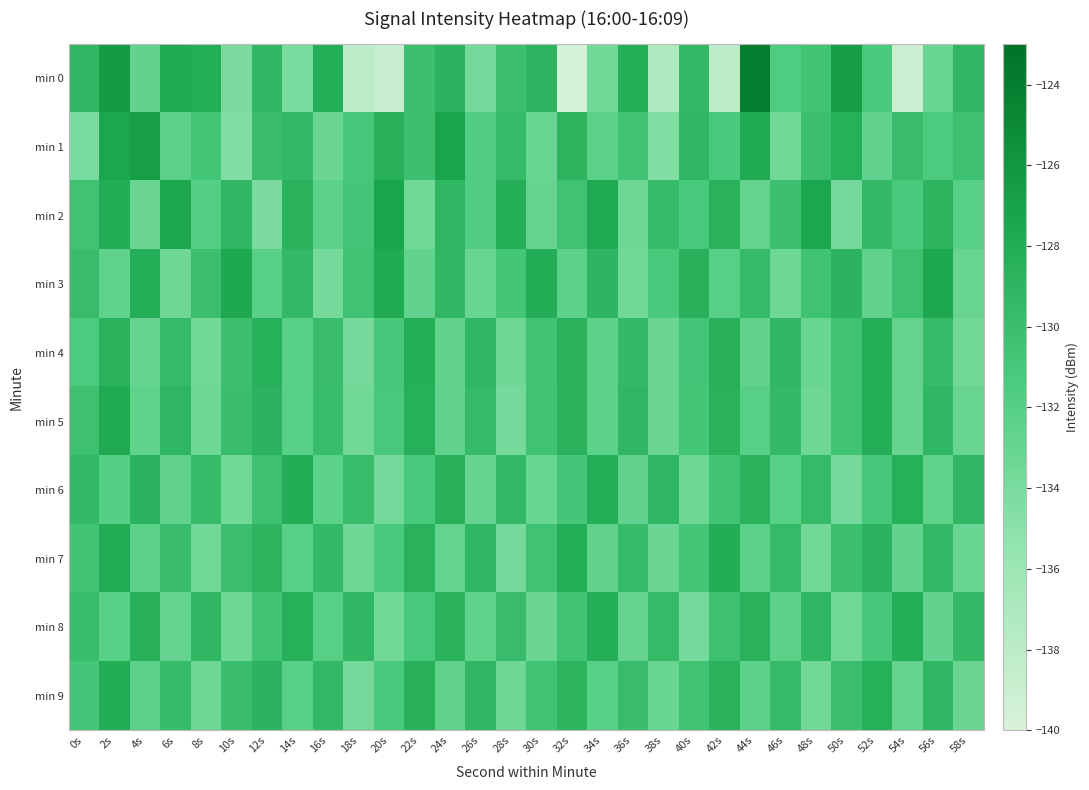

Reading left to right, extract all data points from this chart.

min 0: 0s=-129.2	2s=-126.5	4s=-132.7	6s=-127.8	8s=-128.3	10s=-134.1	12s=-129.3	14s=-134.0	16s=-128.3	18s=-138.1	20s=-138.8	22s=-130.2	24s=-128.8	26s=-133.8	28s=-130.1	30s=-129.0	32s=-139.8	34s=-133.6	36s=-128.3	38s=-137.3	40s=-129.5	42s=-138.2	44s=-124.0	46s=-131.6	48s=-130.7	50s=-126.7	52s=-131.3	54s=-139.0	56s=-133.1	58s=-129.3
min 1: 0s=-134.1	2s=-127.4	4s=-126.8	6s=-132.5	8s=-130.9	10s=-134.4	12s=-129.9	14s=-129.4	16s=-133.2	18s=-131.0	20s=-128.5	22s=-130.2	24s=-127.3	26s=-131.8	28s=-129.6	30s=-133.1	32s=-128.9	34s=-132.4	36s=-130.7	38s=-134.5	40s=-129.2	42s=-131.3	44s=-127.8	46s=-133.6	48s=-130.1	50s=-128.4	52s=-132.7	54s=-129.8	56s=-131.5	58s=-130.3
min 2: 0s=-130.5	2s=-128.1	4s=-133.2	6s=-127.5	8s=-131.9	10s=-129.3	12s=-134.1	14s=-128.7	16s=-132.3	18s=-130.8	20s=-127.2	22s=-133.5	24s=-129.1	26s=-131.7	28s=-128.3	30s=-132.9	32s=-130.4	34s=-127.8	36s=-133.3	38s=-129.7	40s=-131.1	42s=-128.6	44s=-132.8	46s=-130.2	48s=-127.4	50s=-133.7	52s=-129.5	54s=-131.3	56s=-128.9	58s=-132.1
min 3: 0s=-129.8	2s=-132.5	4s=-128.2	6s=-133.4	8s=-130.1	10s=-127.7	12s=-132.2	14s=-129.4	16s=-133.8	18s=-130.6	20s=-127.9	22s=-132.7	24s=-129.3	26s=-133.1	28s=-130.9	30s=-128.1	32s=-132.4	34s=-129.0	36s=-133.6	38s=-131.2	40s=-128.5	42s=-132.1	44s=-129.7	46s=-133.3	48s=-130.5	50s=-128.8	52s=-132.6	54s=-130.3	56s=-127.6	58s=-133.0
min 4: 0s=-131.4	2s=-128.7	4s=-132.9	6s=-129.6	8s=-133.5	10s=-130.2	12s=-128.4	14s=-132.1	16s=-129.8	18s=-133.7	20s=-131.0	22s=-128.3	24s=-132.6	26s=-129.2	28s=-133.4	30s=-130.7	32s=-128.6	34s=-132.3	36s=-129.5	38s=-133.2	40s=-130.8	42s=-128.5	44s=-132.7	46s=-129.3	48s=-133.1	50s=-130.4	52s=-128.2	54s=-132.8	56s=-129.7	58s=-133.6
min 5: 0s=-130.3	2s=-127.9	4s=-132.5	6s=-129.1	8s=-133.3	10s=-130.0	12s=-128.8	14s=-132.2	16s=-129.9	18s=-133.6	20s=-131.1	22s=-128.4	24s=-132.7	26s=-129.6	28s=-133.8	30s=-130.5	32s=-128.7	34s=-132.4	36s=-129.3	38s=-133.2	40s=-130.9	42s=-128.6	44s=-132.1	46s=-129.5	48s=-133.4	50s=-130.6	52s=-128.3	54s=-132.9	56s=-129.2	58s=-133.0
min 6: 0s=-129.5	2s=-132.0	4s=-128.8	6s=-132.6	8s=-129.7	10s=-133.5	12s=-130.3	14s=-128.1	16s=-132.4	18s=-129.9	20s=-133.7	22s=-131.2	24s=-128.5	26s=-132.9	28s=-129.4	30s=-133.1	32s=-130.8	34s=-128.2	36s=-132.7	38s=-129.1	40s=-133.3	42s=-130.6	44s=-128.7	46s=-132.2	48s=-129.6	50s=-133.8	52s=-131.0	54s=-128.4	56s=-132.5	58s=-129.3
min 7: 0s=-130.7	2s=-128.0	4s=-132.3	6s=-129.8	8s=-133.6	10s=-130.1	12s=-128.9	14s=-132.1	16s=-129.5	18s=-133.4	20s=-131.3	22s=-128.6	24s=-132.8	26s=-129.2	28s=-133.7	30s=-130.4	32s=-128.3	34s=-132.6	36s=-129.7	38s=-133.2	40s=-130.9	42s=-128.1	44s=-132.4	46s=-129.6	48s=-133.5	50s=-130.2	52s=-128.8	54s=-132.7	56s=-129.4	58s=-133.1
min 8: 0s=-129.9	2s=-132.2	4s=-128.5	6s=-132.8	8s=-129.1	10s=-133.4	12s=-130.7	14s=-128.4	16s=-132.1	18s=-129.3	20s=-133.6	22s=-131.1	24s=-128.7	26s=-132.5	28s=-129.8	30s=-133.2	32s=-130.5	34s=-128.2	36s=-132.9	38s=-129.6	40s=-133.8	42s=-130.3	44s=-128.6	46s=-132.3	48s=-129.2	50s=-133.5	52s=-131.0	54s=-128.3	56s=-132.7	58s=-129.5
min 9: 0s=-130.8	2s=-128.1	4s=-132.4	6s=-129.7	8s=-133.3	10s=-130.0	12s=-128.8	14s=-132.2	16s=-129.4	18s=-133.7	20s=-131.2	22s=-128.5	24s=-132.6	26s=-129.3	28s=-133.4	30s=-130.6	32s=-128.9	34s=-132.1	36s=-129.8	38s=-133.1	40s=-130.4	42s=-128.7	44s=-132.3	46s=-129.6	48s=-133.5	50s=-130.1	52s=-128.4	54s=-132.8	56s=-129.2	58s=-133.2